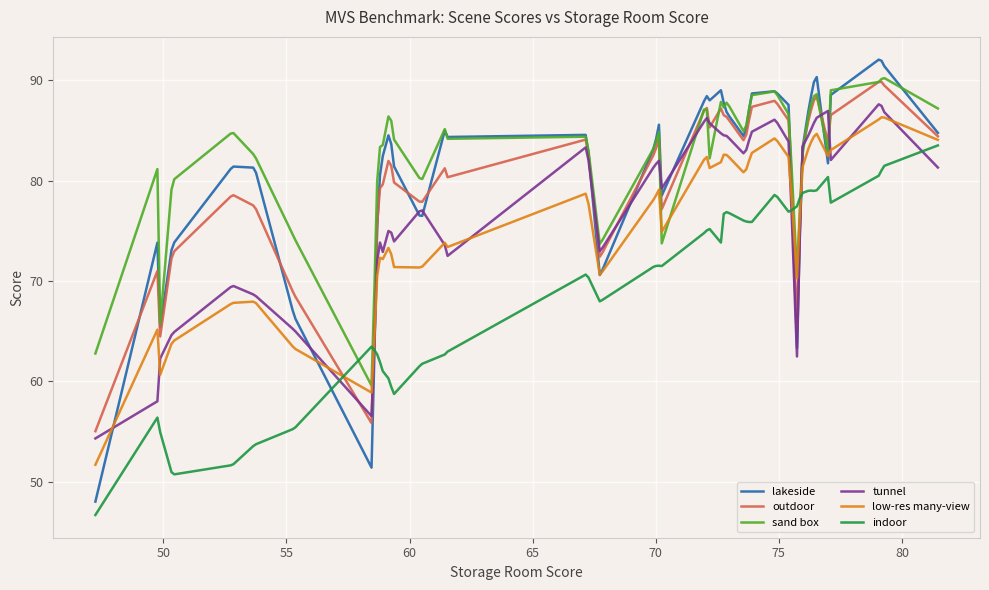

What is the maximum value for indoor?

83.5